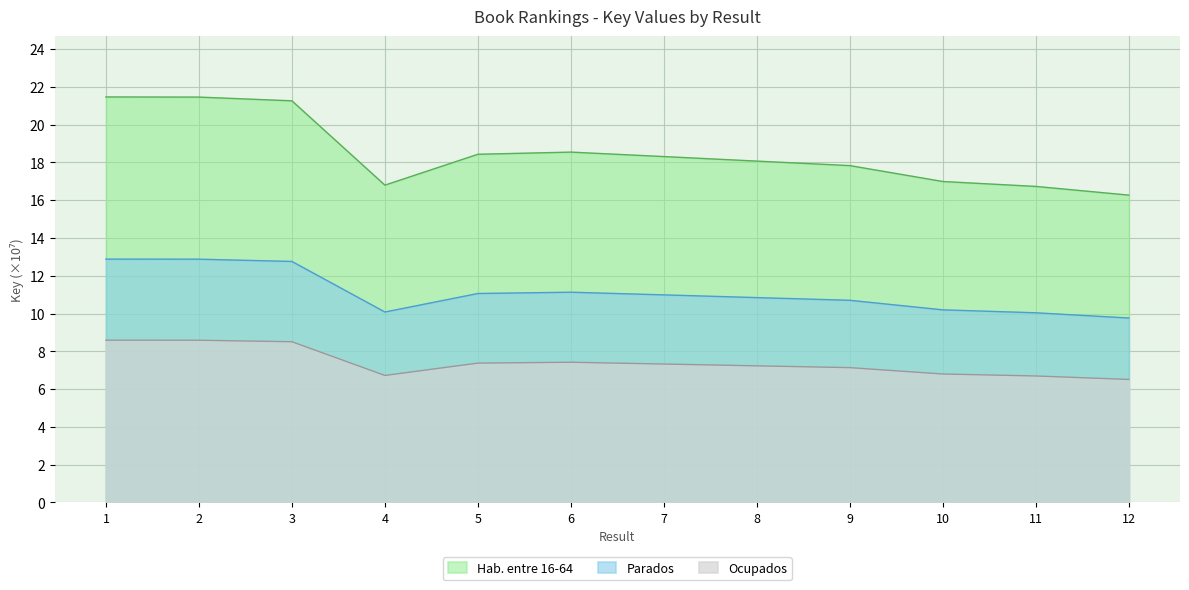

Reading left to right, transcribe all the data shown in this chart.

21.5	21.5	21.3	16.8	18.4	18.5	18.3	18.1	17.8	17.0	16.7	16.3